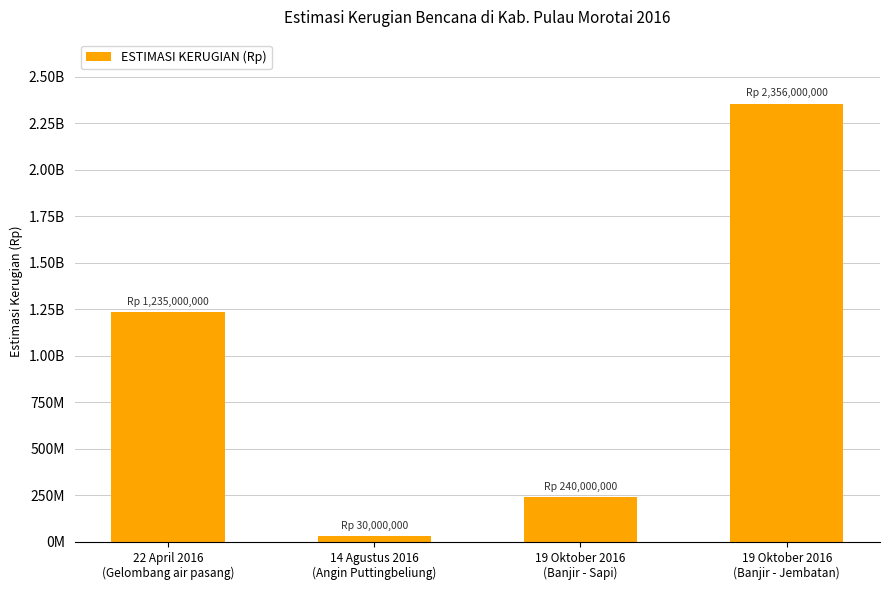

The chart shows a value of 2356000000 at 19 Oktober 2016
(Banjir - Jembatan). True or false?

True